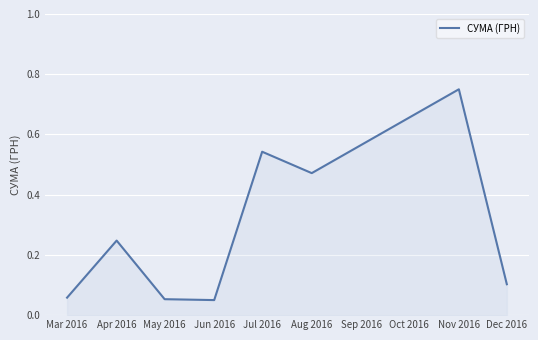

What is the change in value from Apr 2016 to Aug 2016?

+0.2